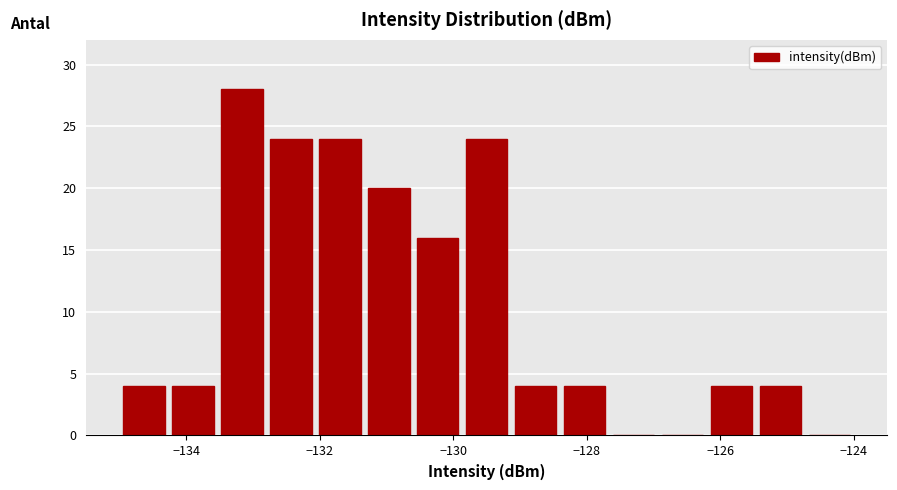

Around what value on the x-axis is the tallest bar? Give the approximate position of its centre, as read against the axis.

-133.2